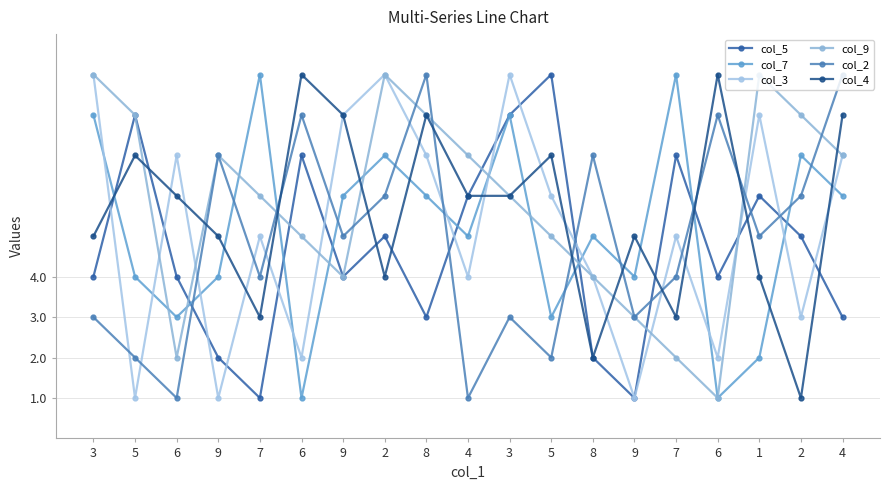

What are all the series names shown in the legend?

col_5, col_7, col_3, col_9, col_2, col_4